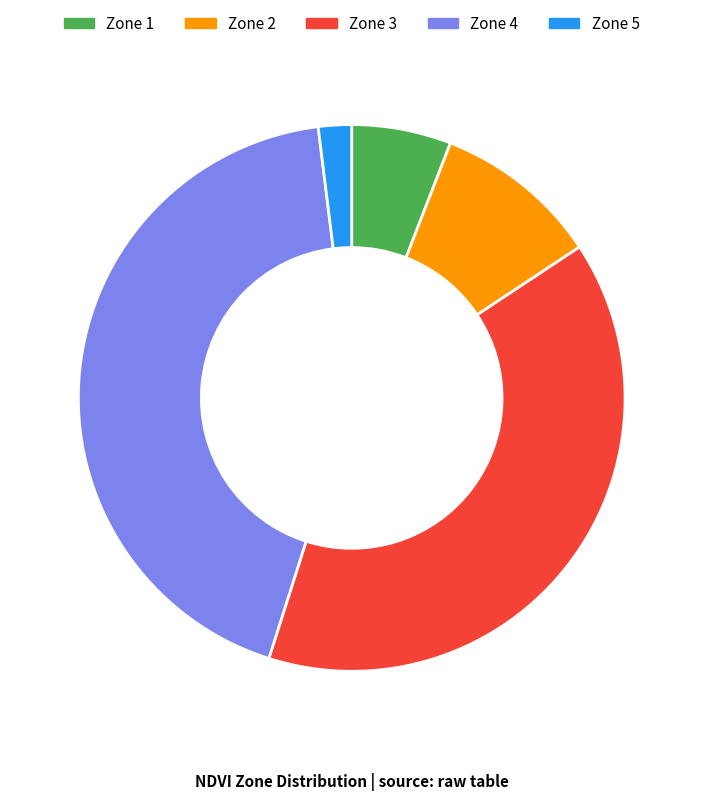

What is the largest slice in the pie chart?

Zone 4